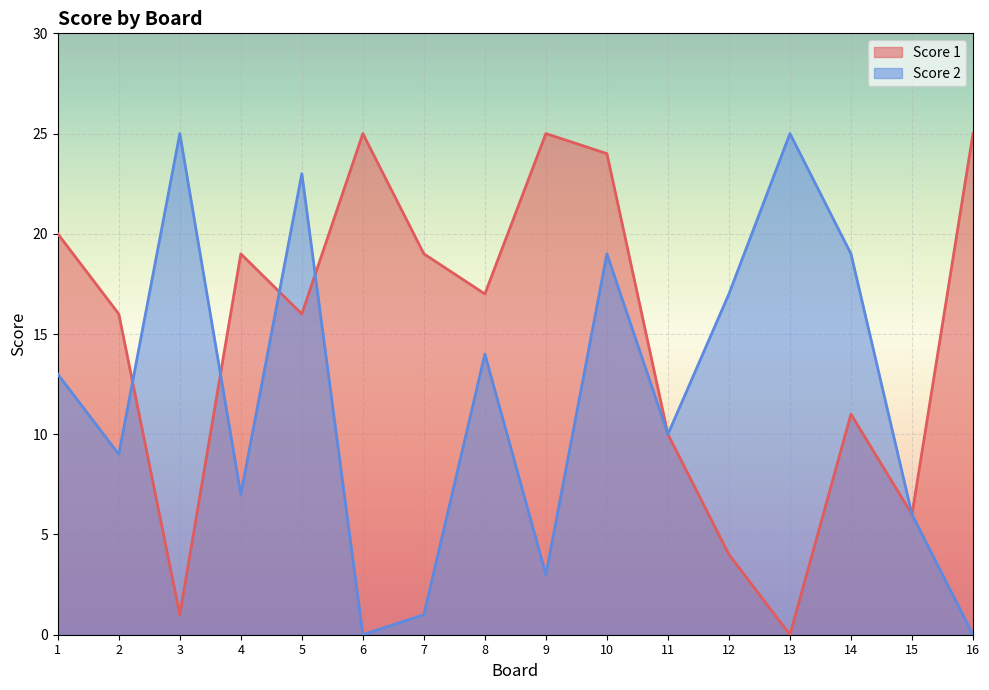

Does the chart display data point markers on the line(s)?

No